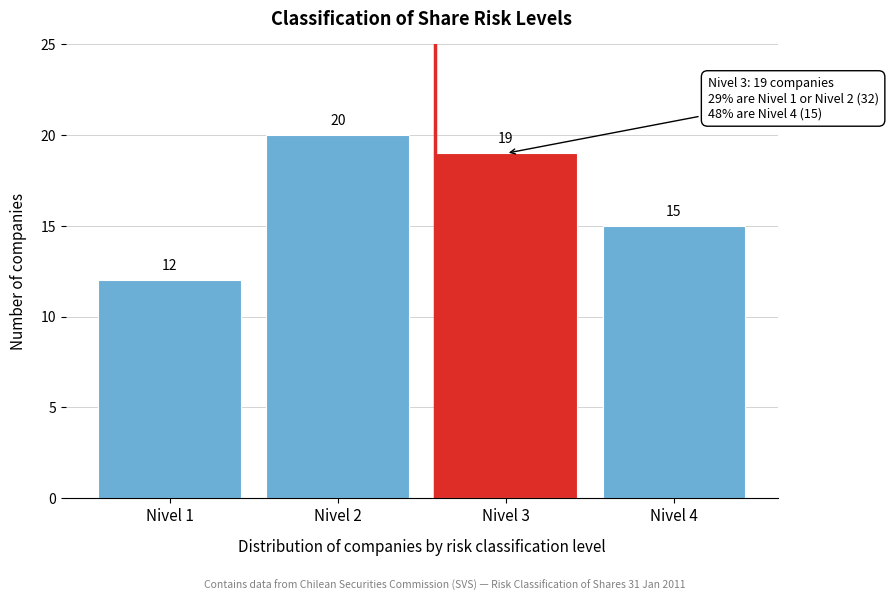

Reading right to left, list all the values displayed in this chart.

15	19	20	12